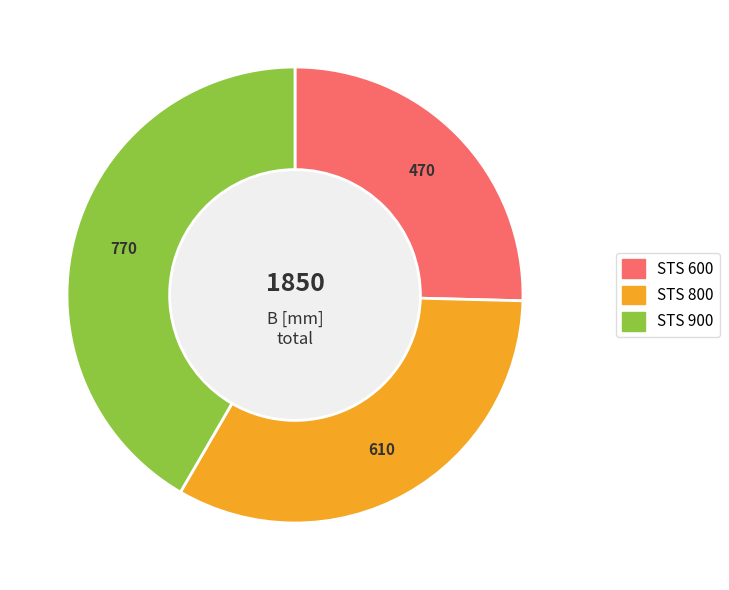

To the nearest percent, what is the difference between the STS 900 and STS 800 slice percentages?

9%